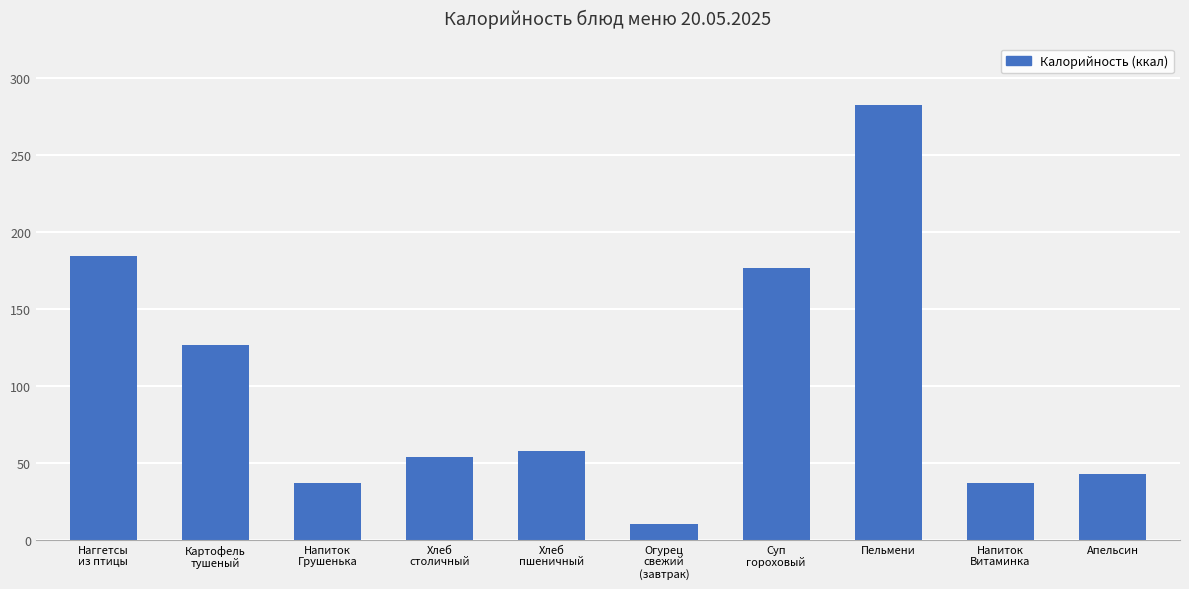

Is it true that the value at Апельсин is 42.6?

True